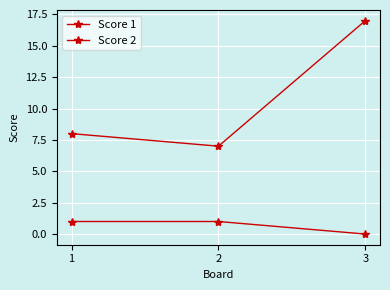

How many lines are shown in the chart?

2